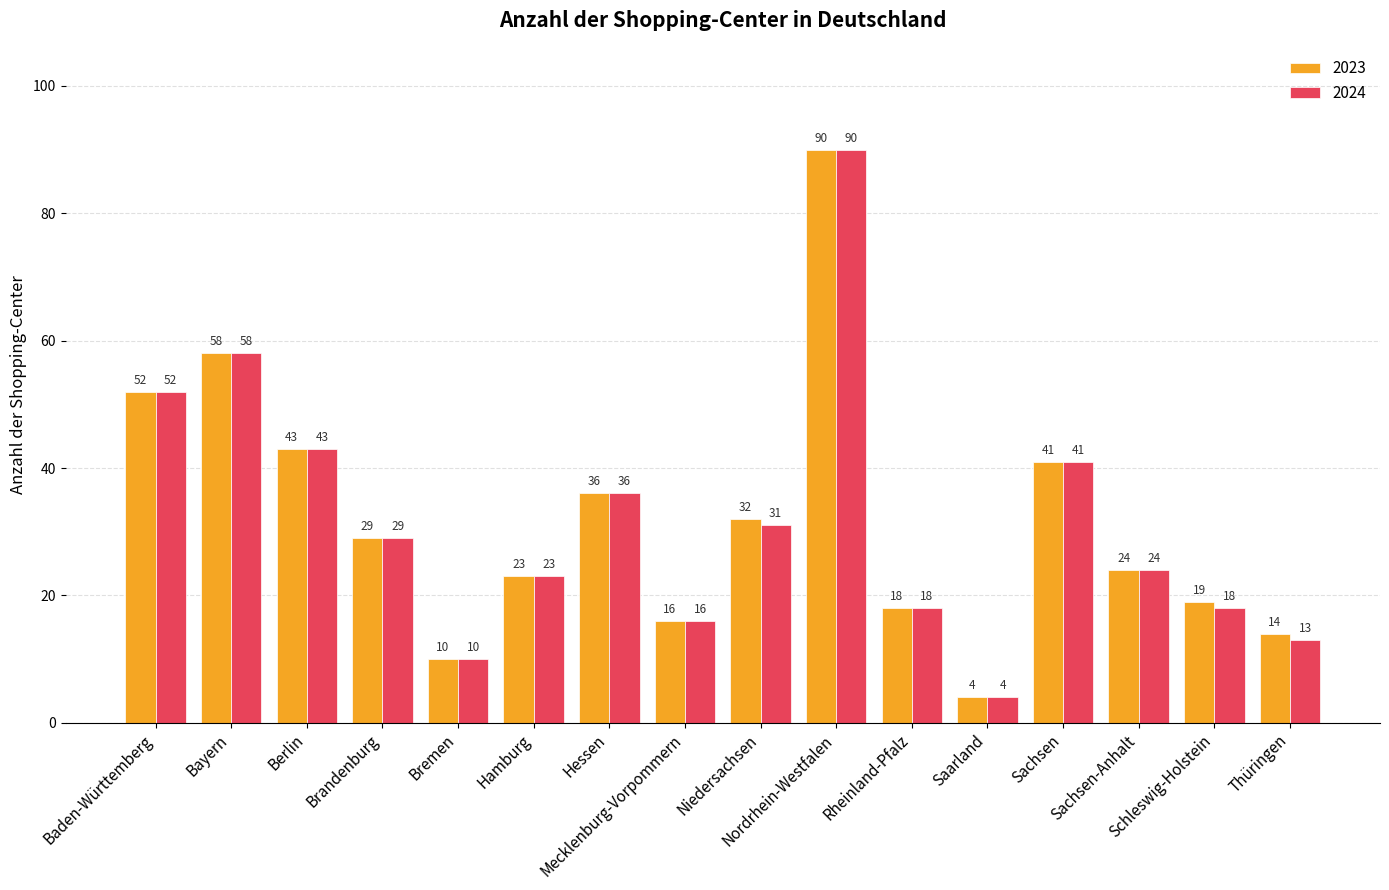

Which series has the largest total across all categories?

2023